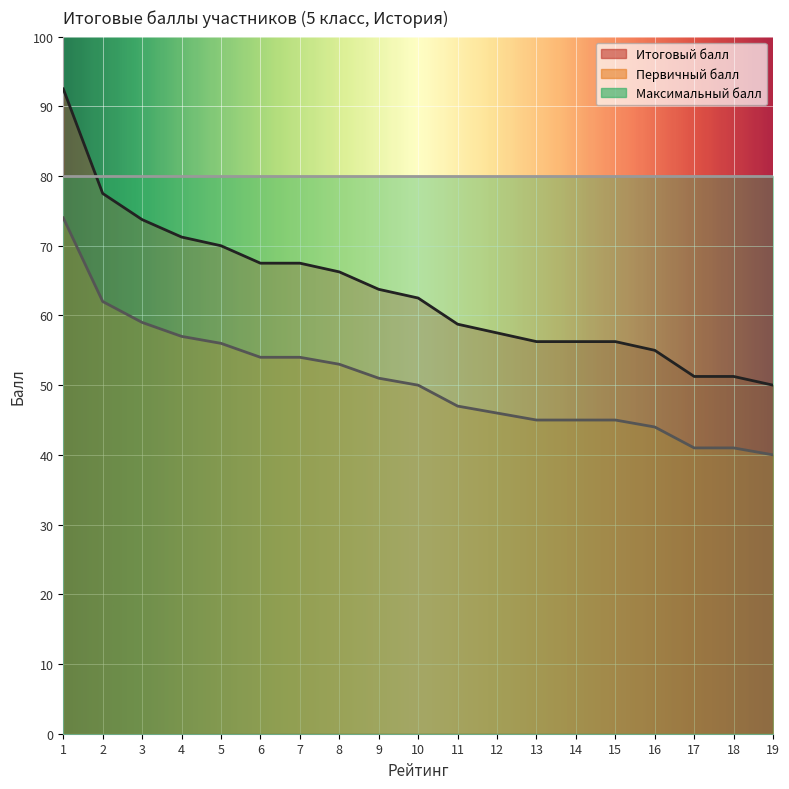

Which series has the largest range (max minus min)?

Итоговый балл